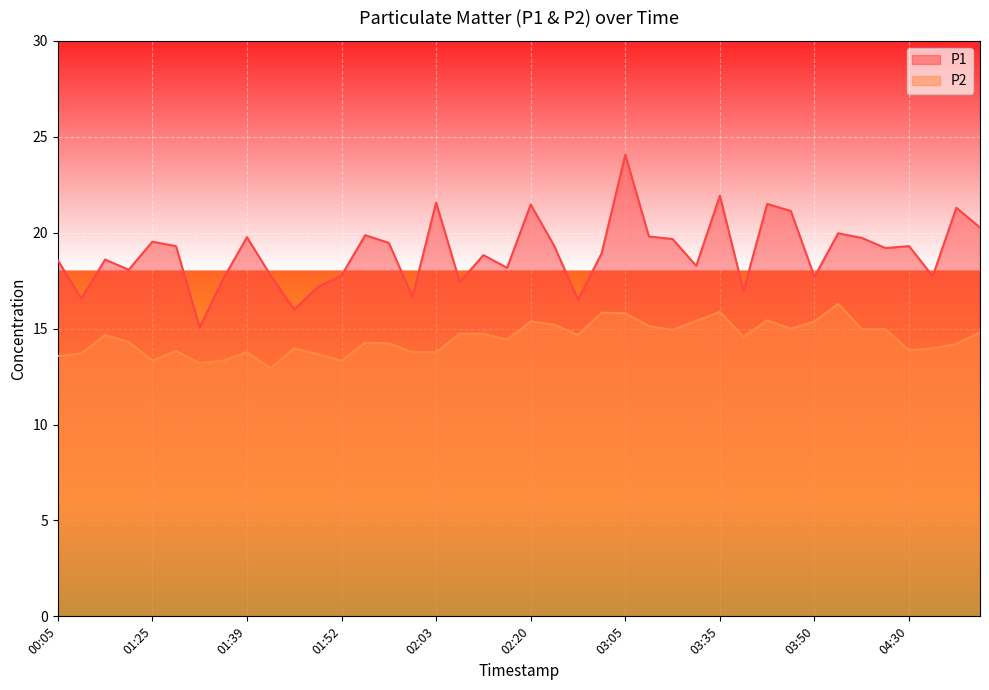

Where is the first local maximum for P2?

00:21